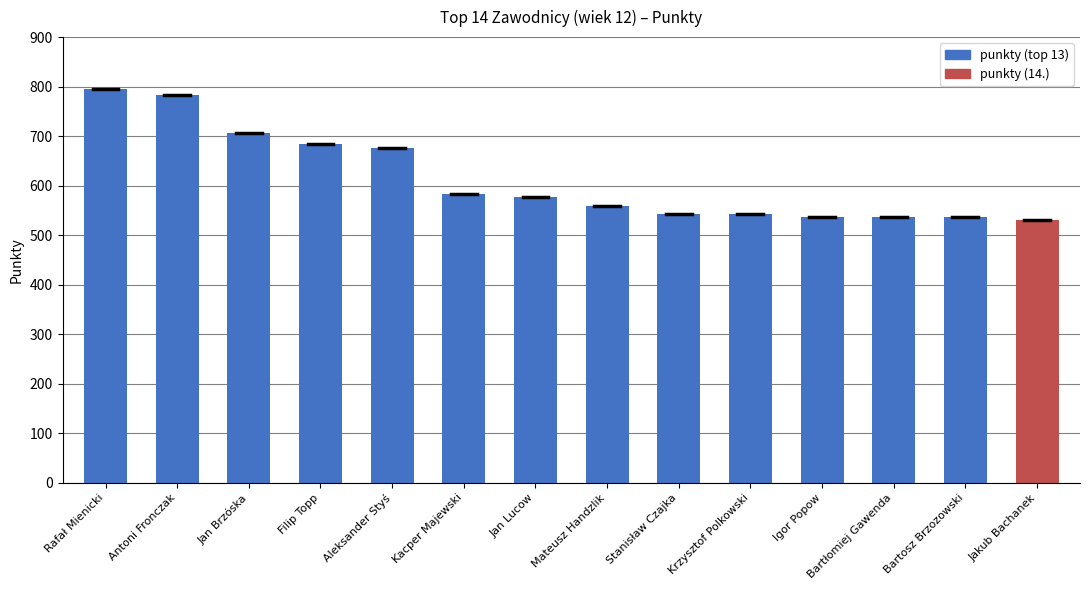

At which label is the value closest to 663?

Aleksander Styś